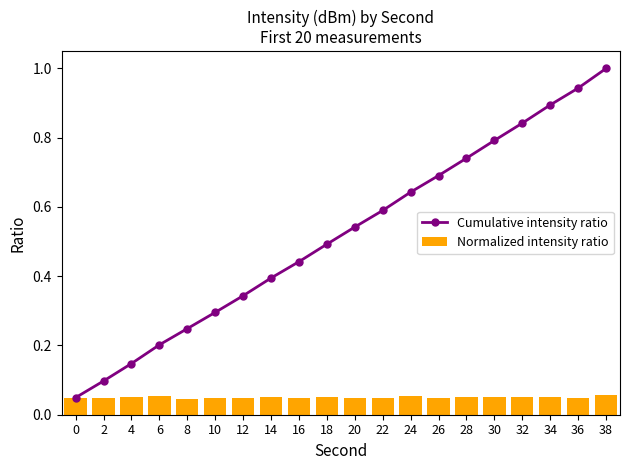

What is the sum of all Cumulative intensity ratio values?

10.4